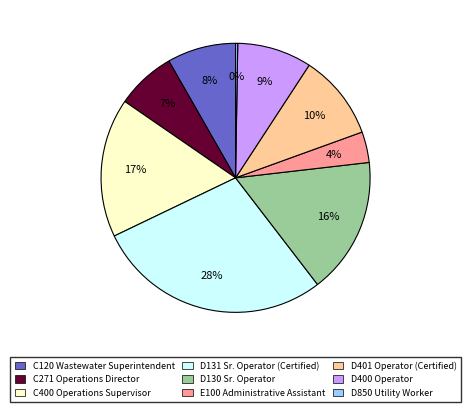

Which has a higher value, C120 Wastewater Superintendent or E100 Administrative Assistant?

C120 Wastewater Superintendent